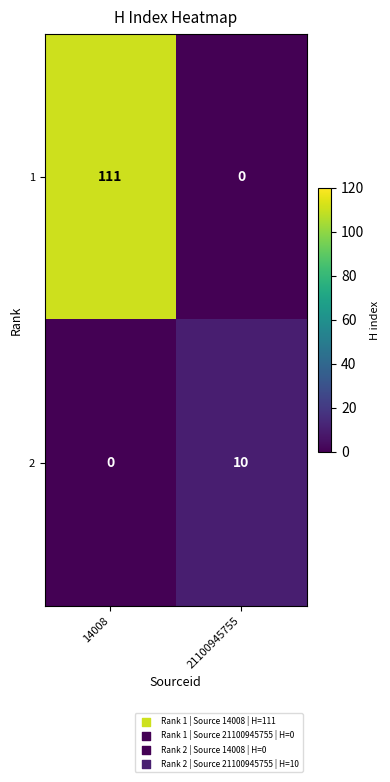

Count the number of categories in the chart.

2